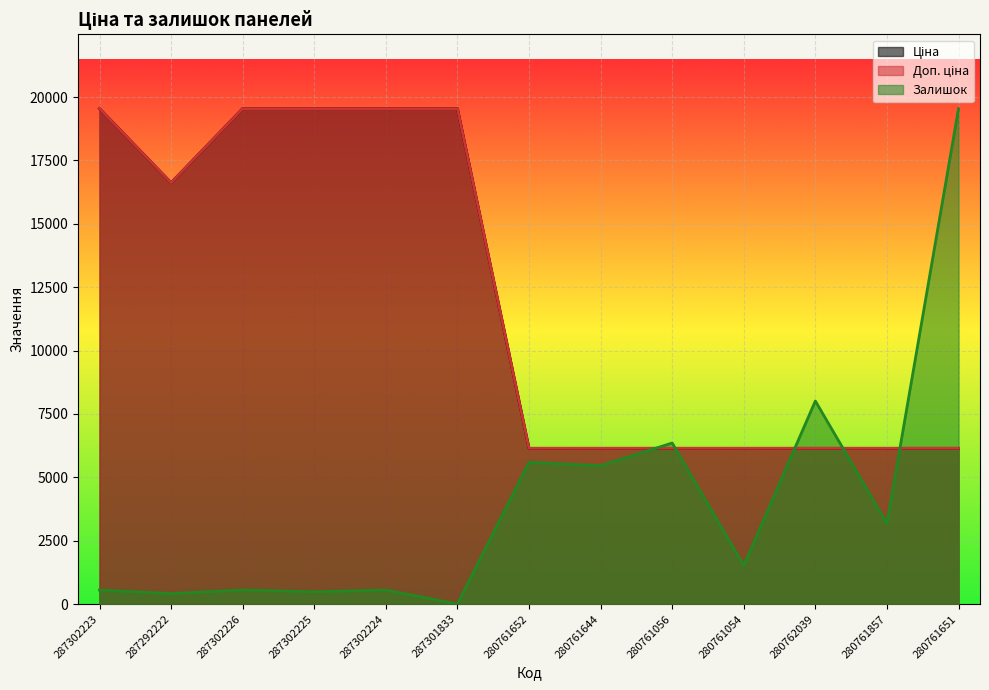

Which series has the widest spread of values?

Залишок